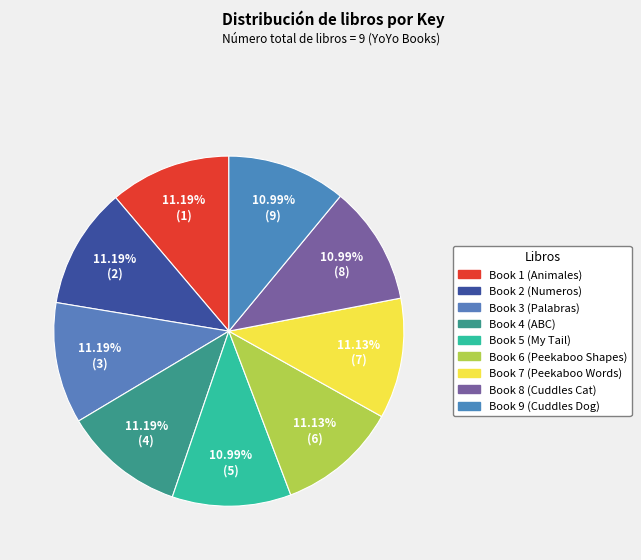

How many segments does this pie chart have?

9